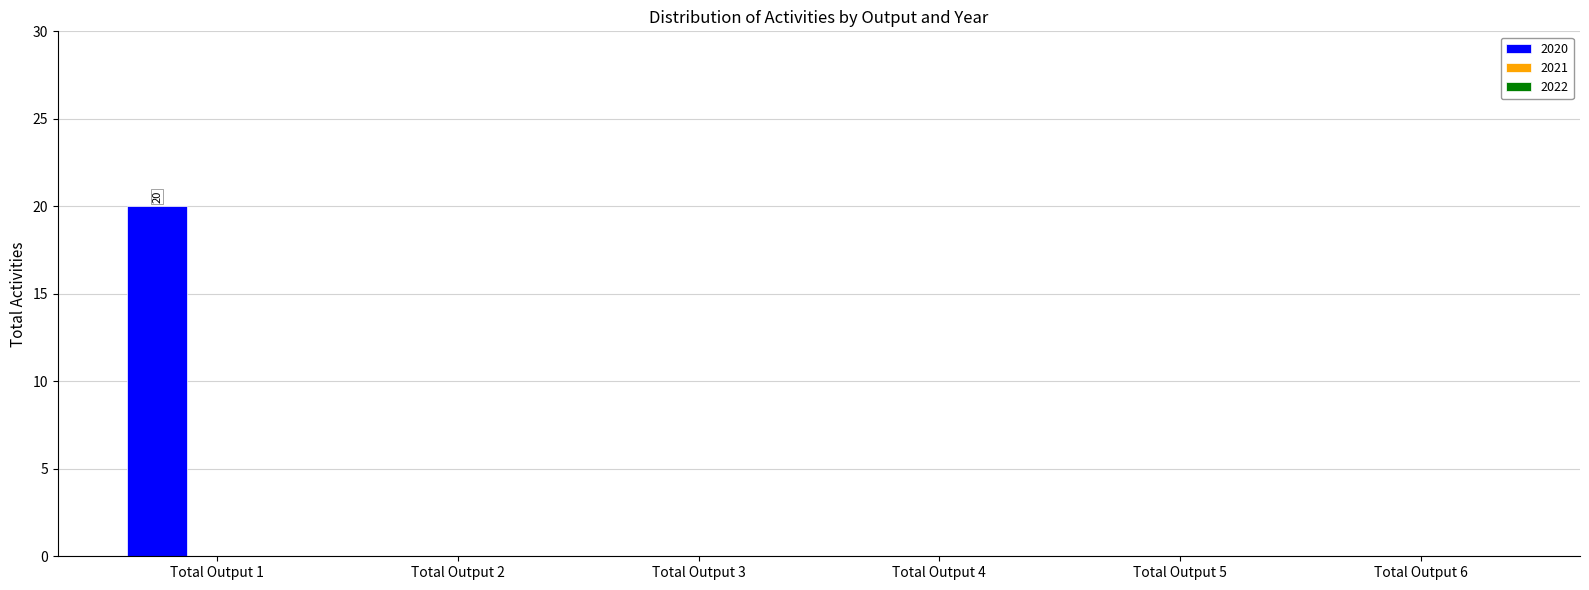

Reading right to left, extract all data points from this chart.

Total Output 6=0	Total Output 5=0	Total Output 4=0	Total Output 3=0	Total Output 2=0	Total Output 1=20